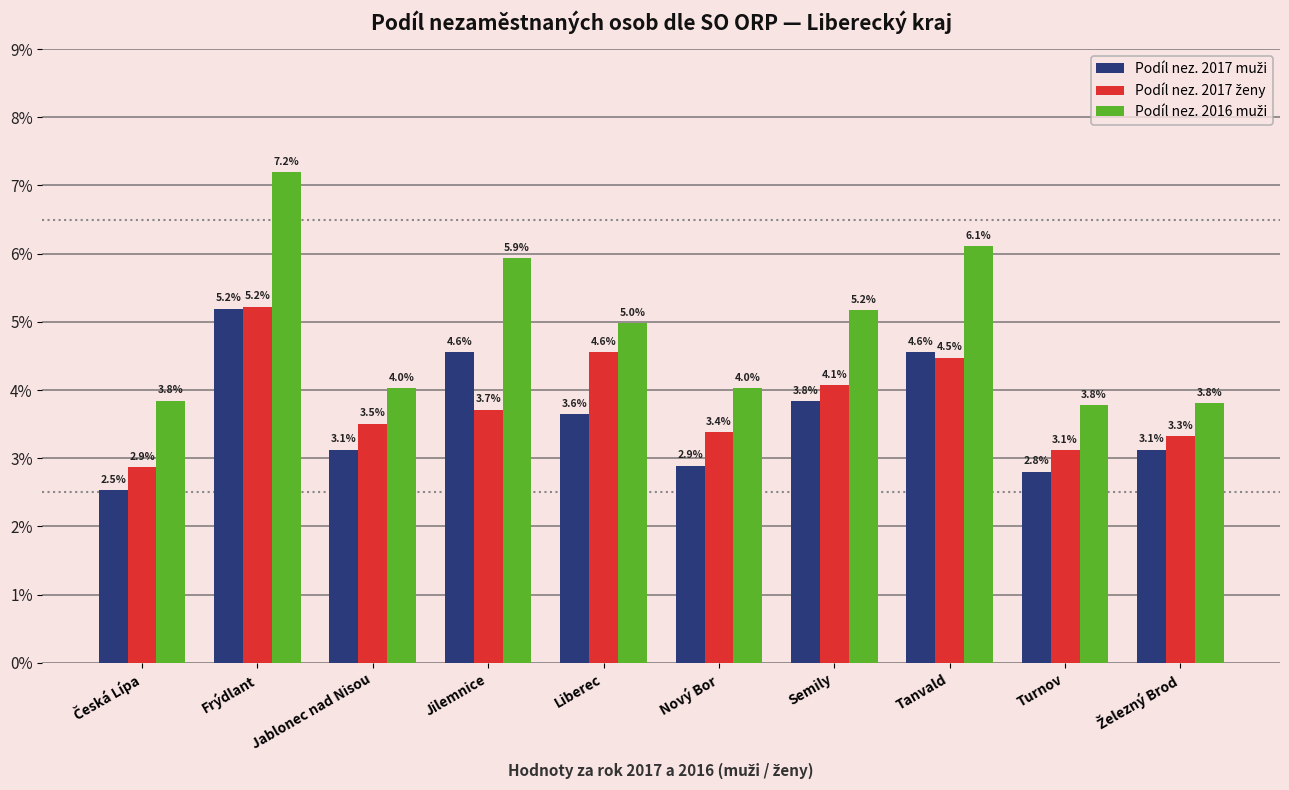

At which category does the chart reach its peak across all series?

Frýdlant